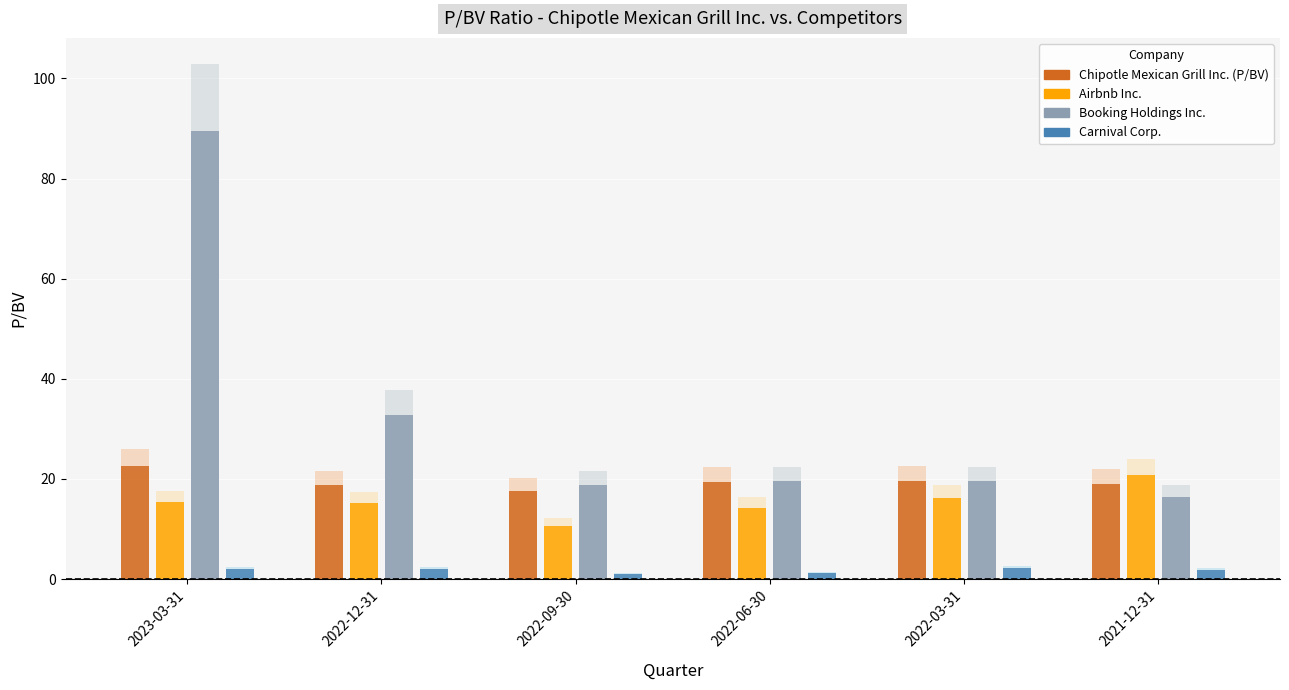

Reading left to right, list all the values displayed in this chart.

Chipotle Mexican Grill Inc. (P/BV): 22.6	18.7	17.6	19.5	19.7	19.1
Airbnb Inc.: 15.4	15.2	10.7	14.2	16.3	20.9
Booking Holdings Inc.: 89.5	32.8	18.8	19.5	19.5	16.4
Carnival Corp.: 2.1	2.0	1.1	1.3	2.2	1.8